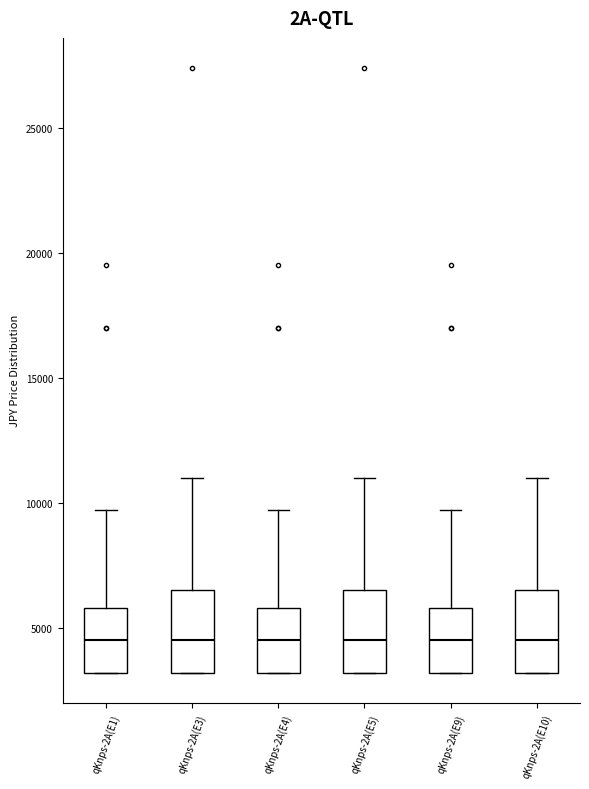

Reading left to right, transcribe this box plot: for each box, give where its median line is, the range the box spans, and where its two whiskers end, as read against the y-axis. The values are not printed on the chart, so give them approximately, as read against the axis.

qKnps-2A(E1): median 4500, box 3000 to 6000, whiskers 3000 to 9500
qKnps-2A(E3): median 4500, box 3000 to 6500, whiskers 3000 to 11000
qKnps-2A(E4): median 4500, box 3000 to 6000, whiskers 3000 to 9500
qKnps-2A(E5): median 4500, box 3000 to 6500, whiskers 3000 to 11000
qKnps-2A(E9): median 4500, box 3000 to 6000, whiskers 3000 to 9500
qKnps-2A(E10): median 4500, box 3000 to 6500, whiskers 3000 to 11000